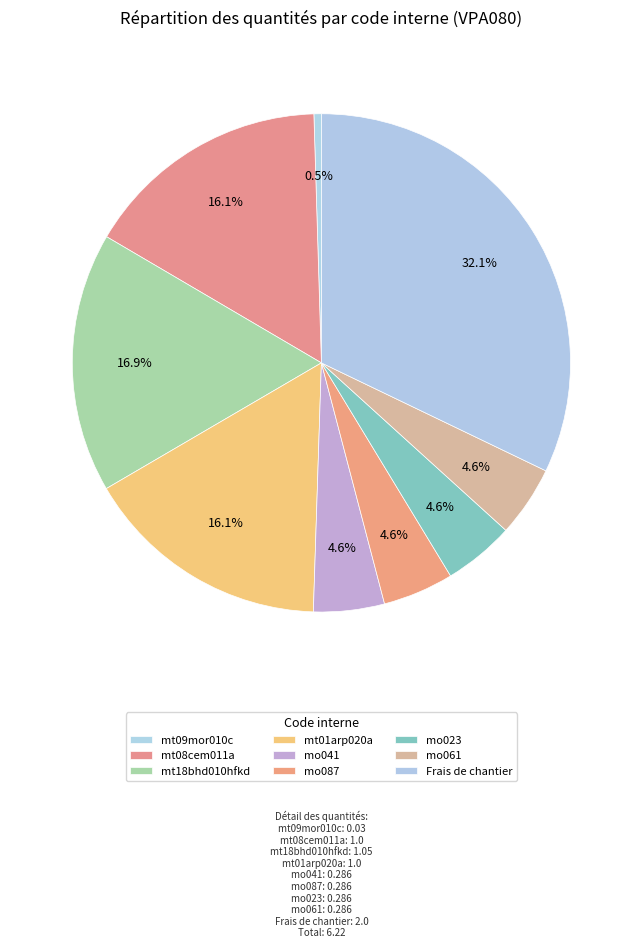

To the nearest percent, what portion does mo023 represent?

5%